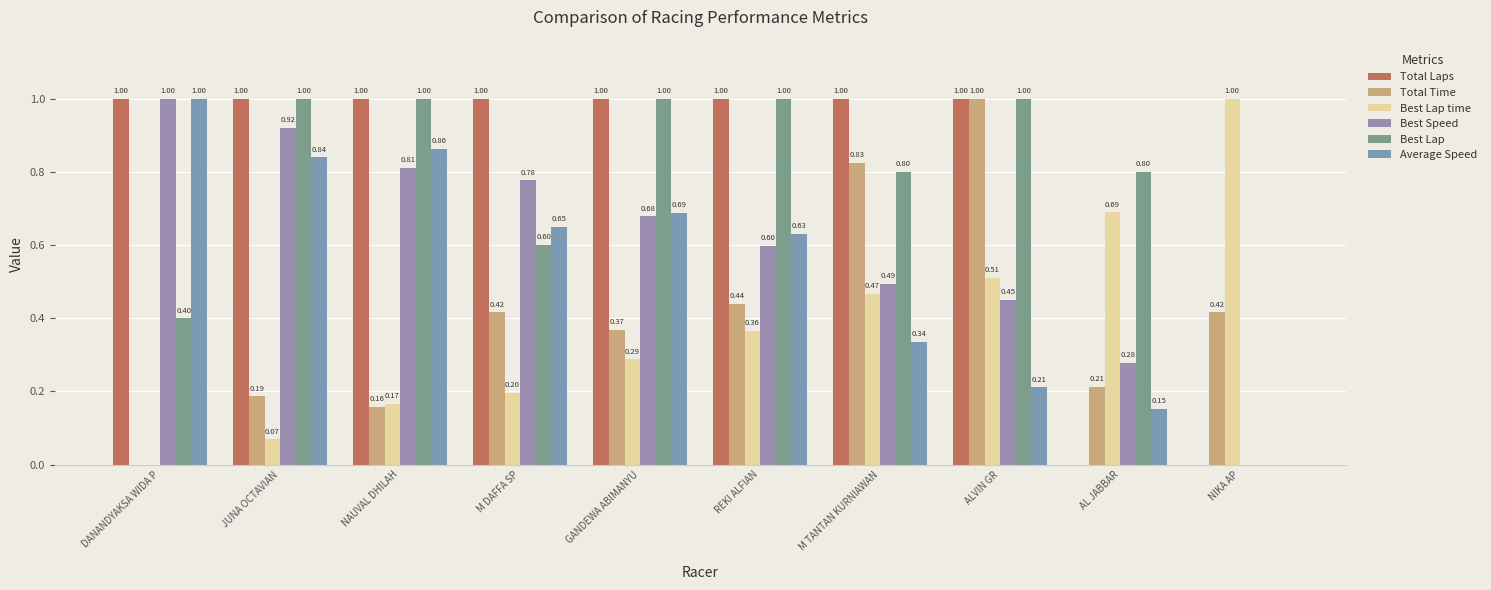

At how many categories does at least one series exceed 0?

10